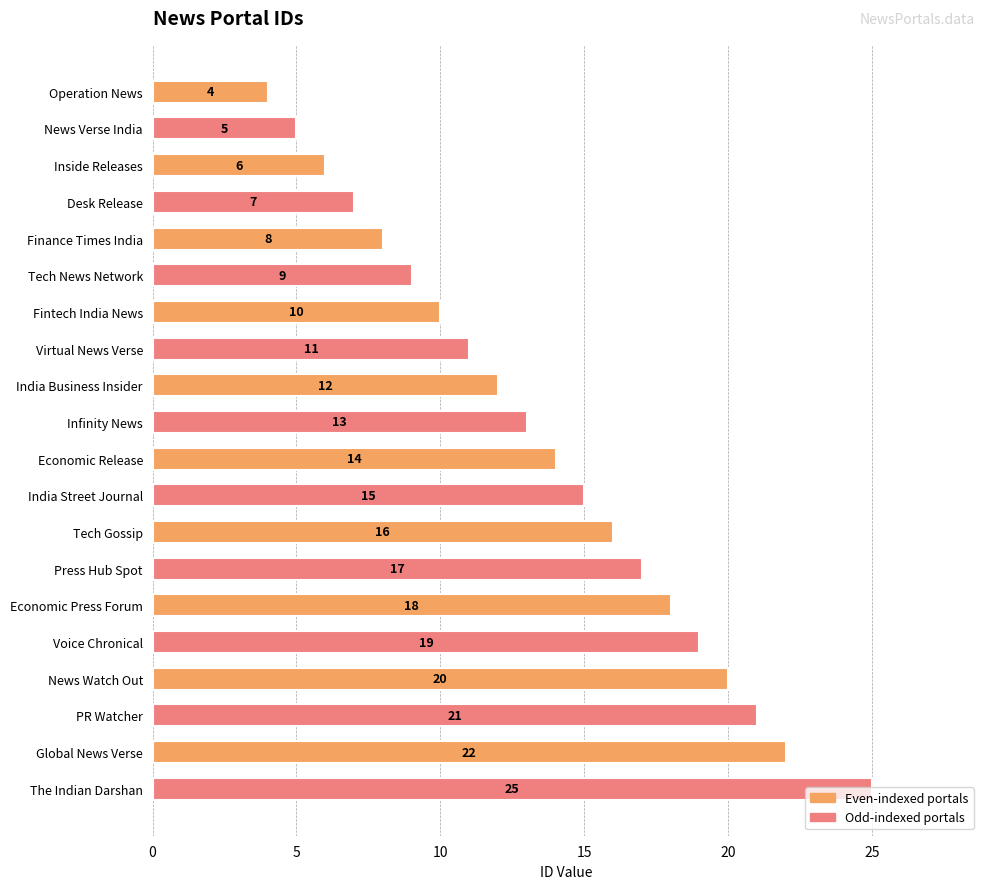

Between Economic Release and Operation News, which is larger?

Economic Release